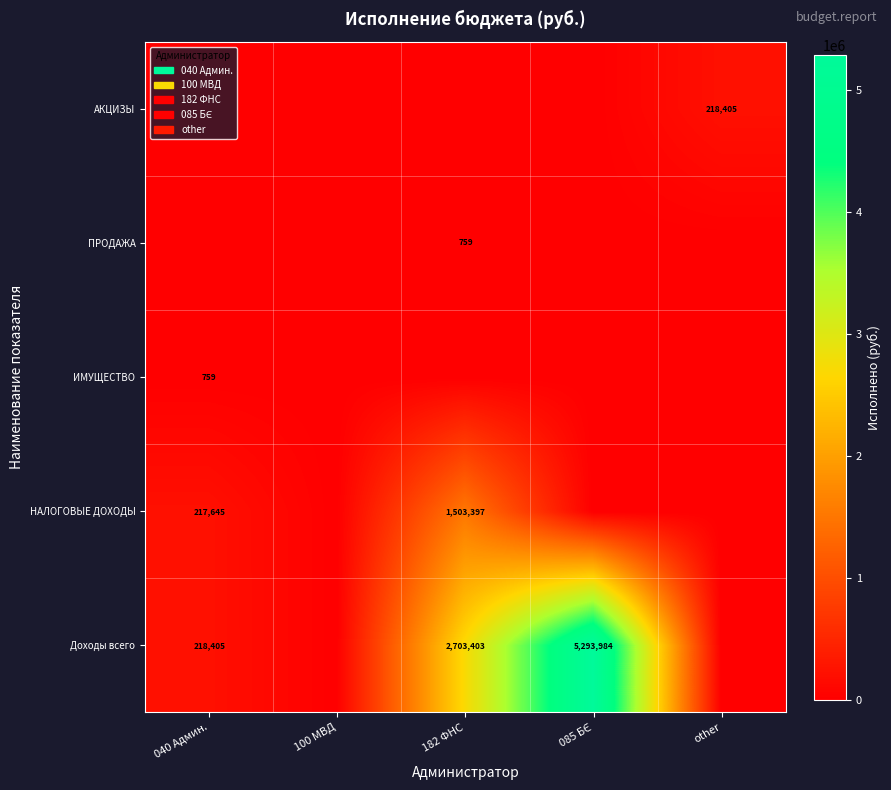

The ИМУЩЕСТВО series shows 275 at 040 Админ.. True or false?

False